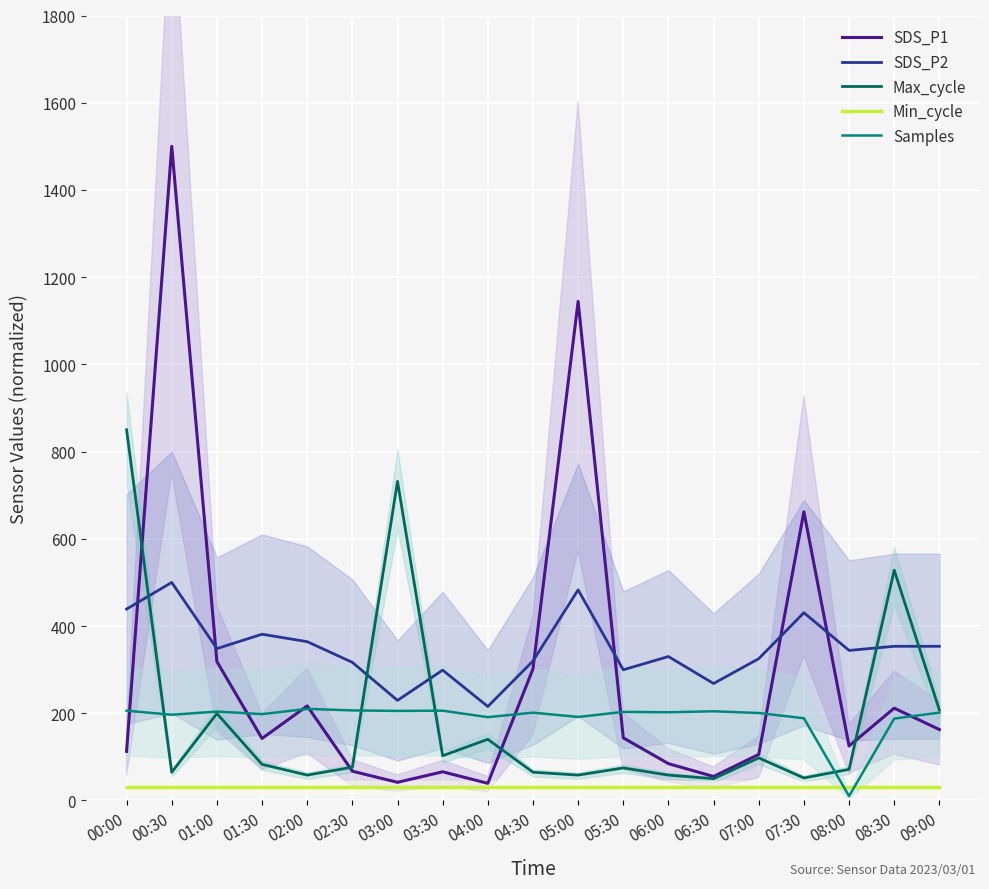

What are all the series names shown in the legend?

SDS_P1, SDS_P2, Max_cycle, Min_cycle, Samples